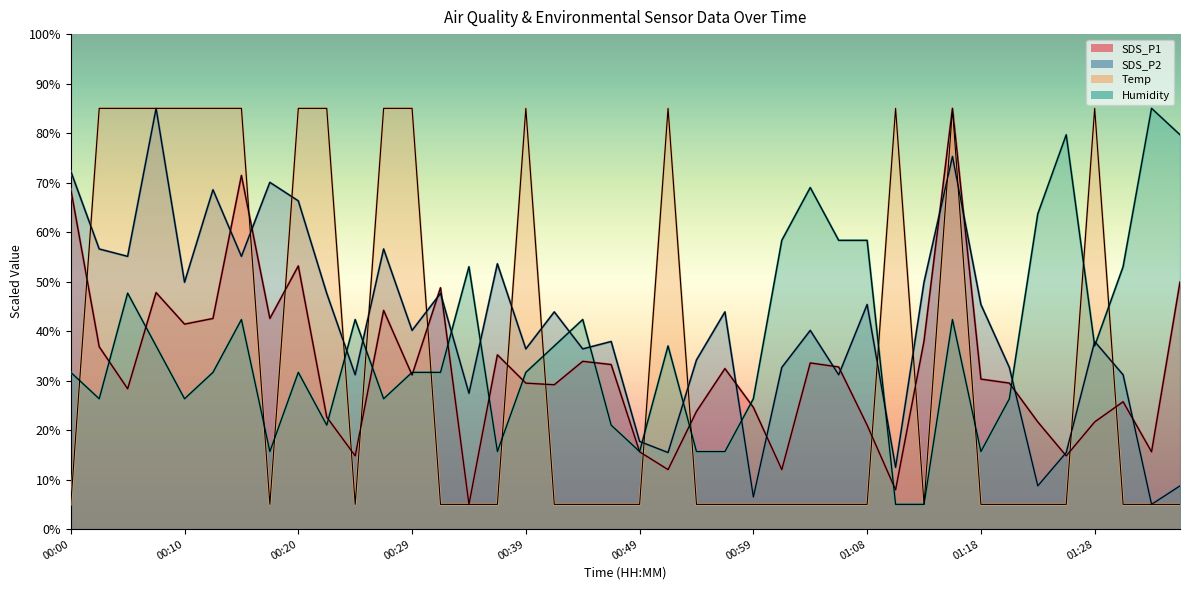

What position from the right is 00:39?

24